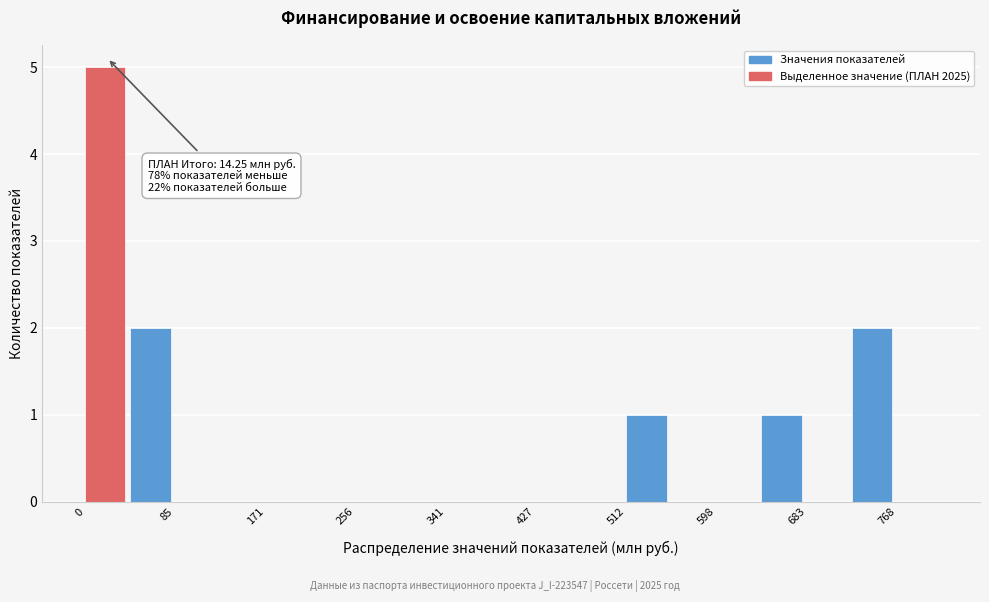

Which range on the x-axis has the tallest bar?

0 to 40